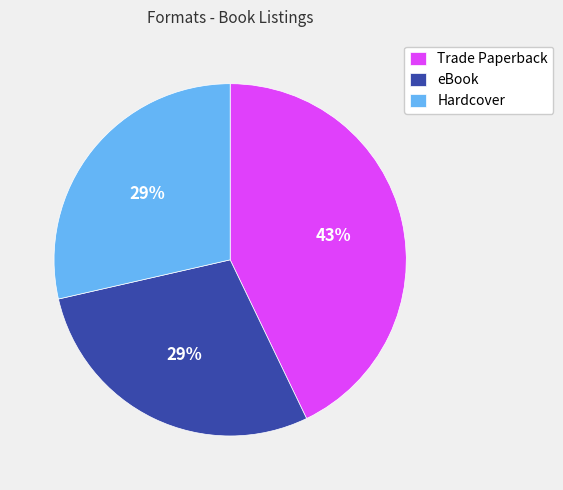

Which has a higher value, Trade Paperback or eBook?

Trade Paperback